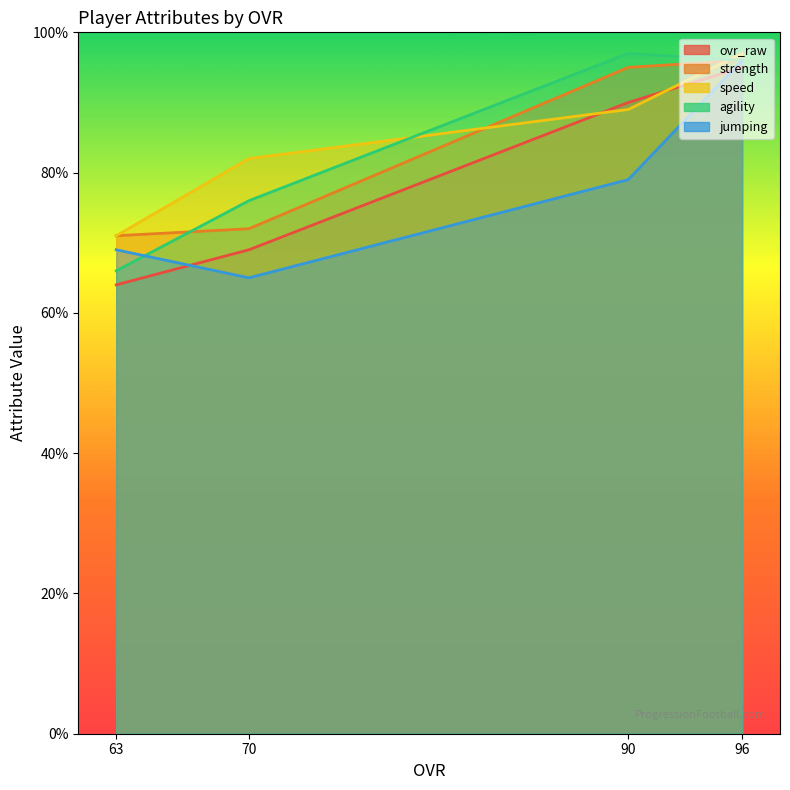

Between which two adjacent categories do speed and strength first intersect?

70 and 90